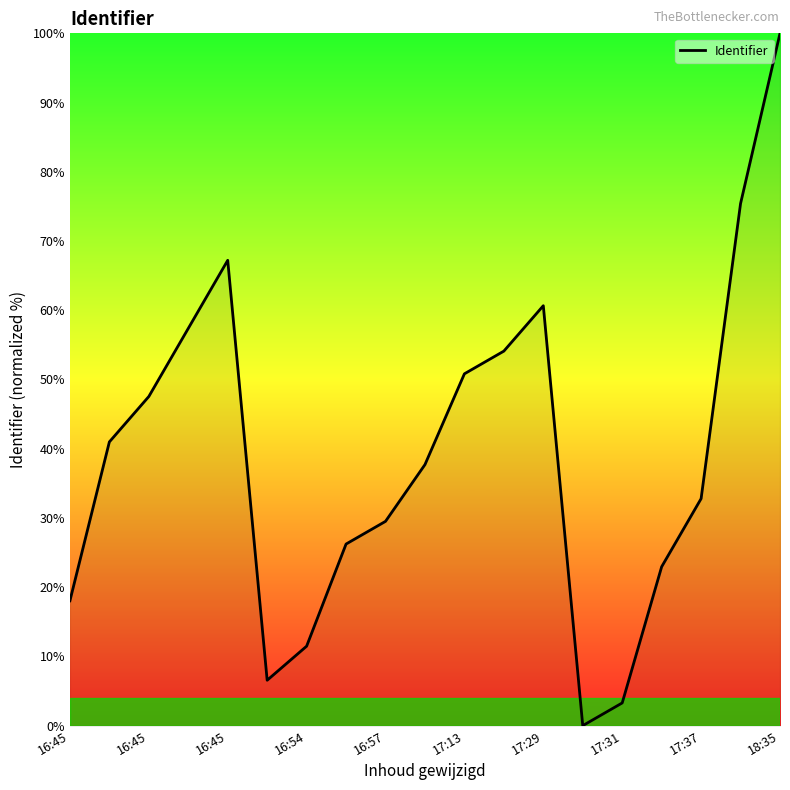

Does the chart have visible grid lines?

No